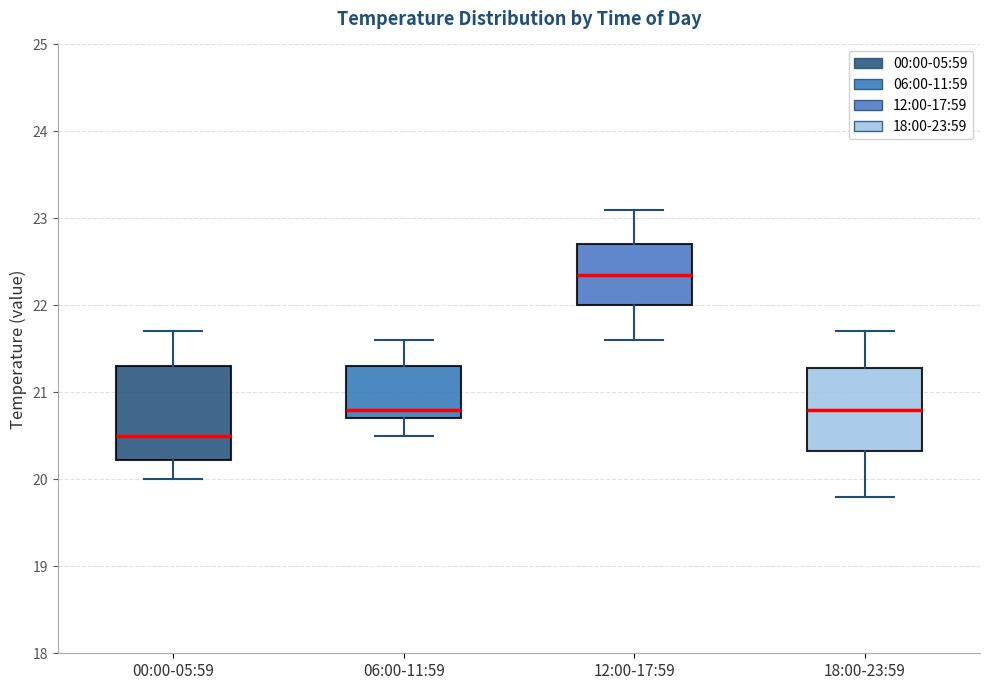

Comparing the boxes themselves (not the whiskers), which one is the tallest?

00:00-05:59